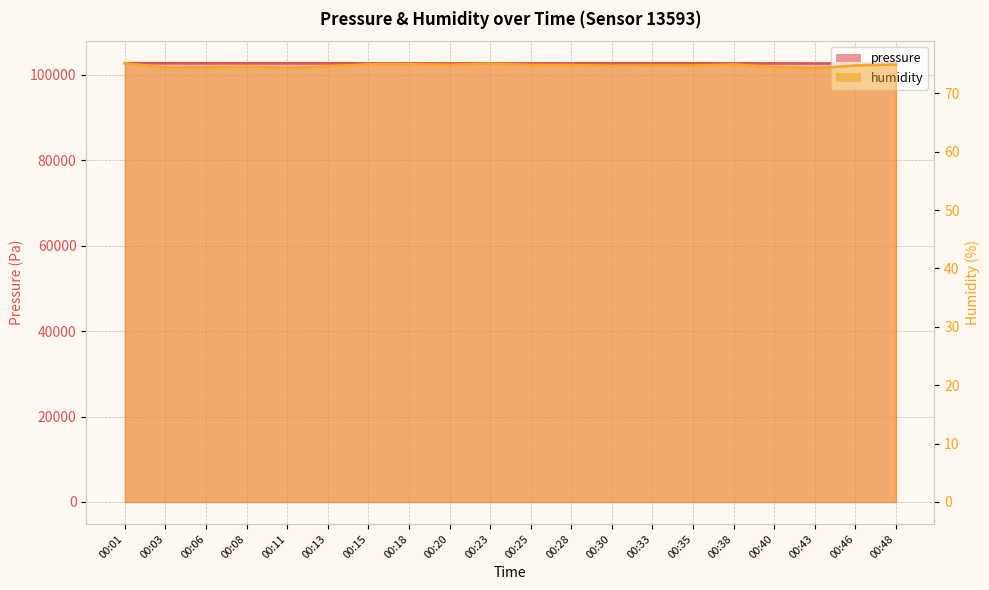

How many interior local valleys does the humidity series have?

6